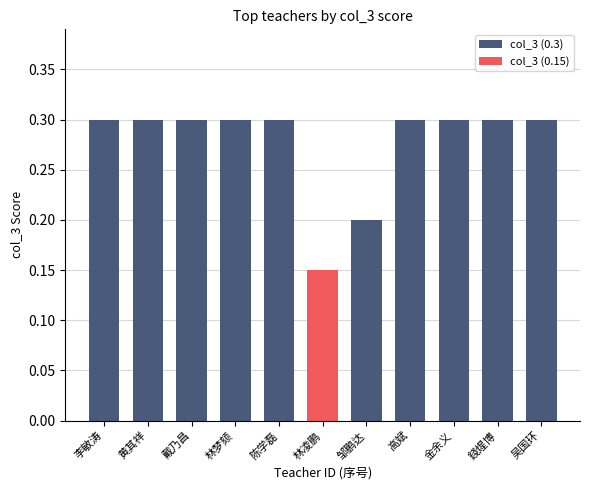

How many distinct data groups are displayed?

1